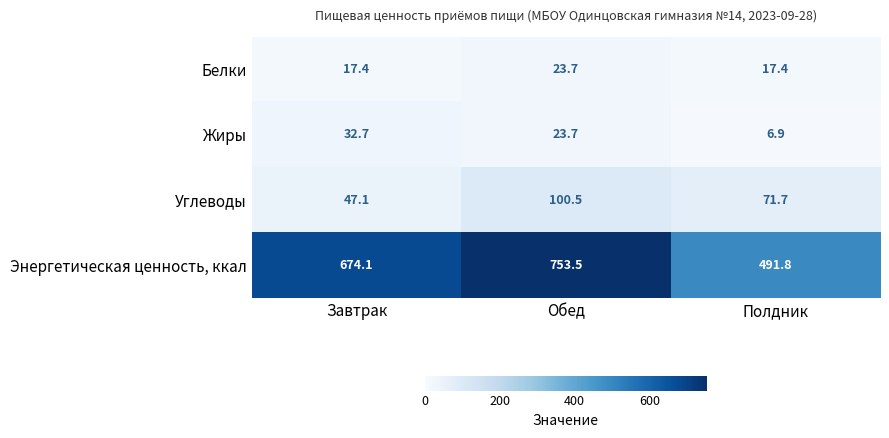

Which category has the highest value in the Углеводы series?

Обед